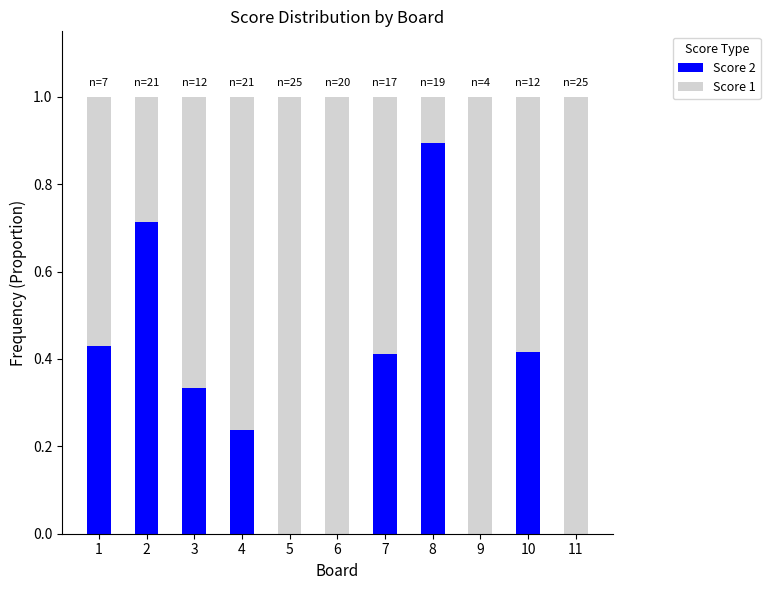

What is the total value across all series at 10?

1.0